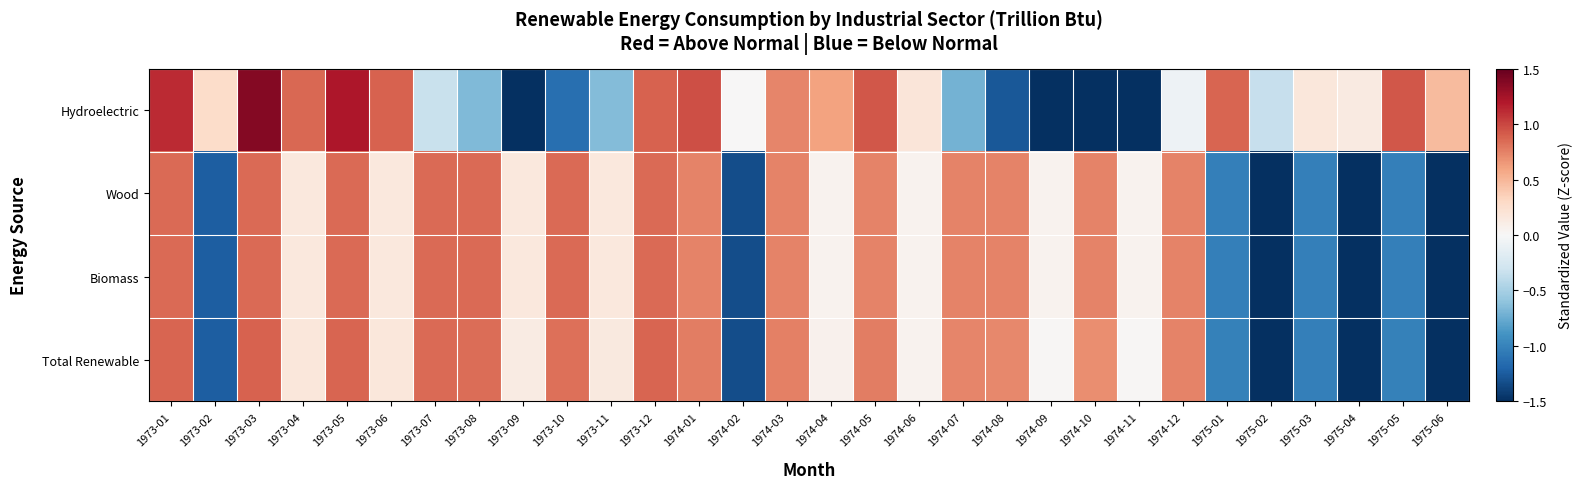

At 1973-04, list the series in order from largest to smallest.

Hydroelectric, Total Renewable, Wood, Biomass